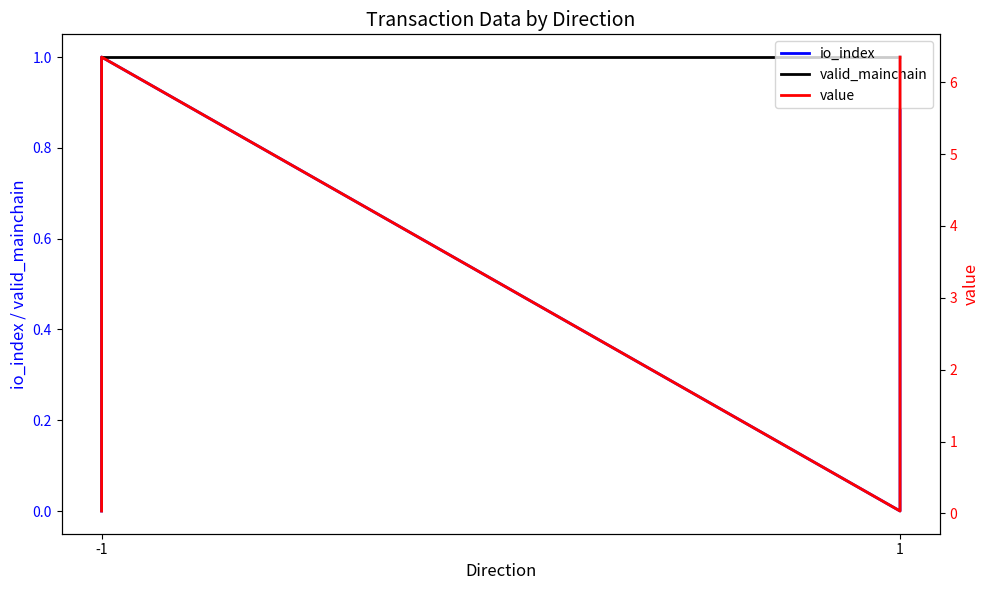

Does the chart display data point markers on the line(s)?

No